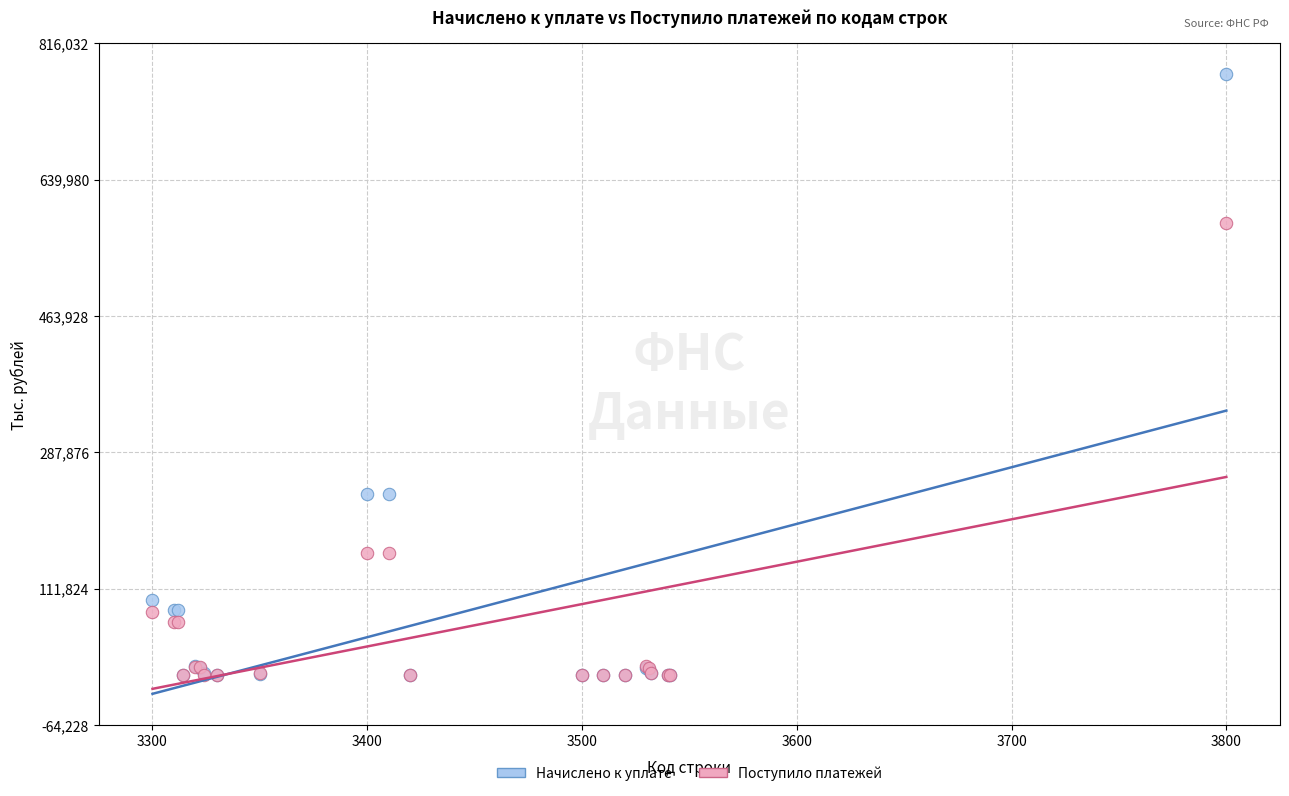

Which series has the widest spread of Y values?

Начислено к уплате